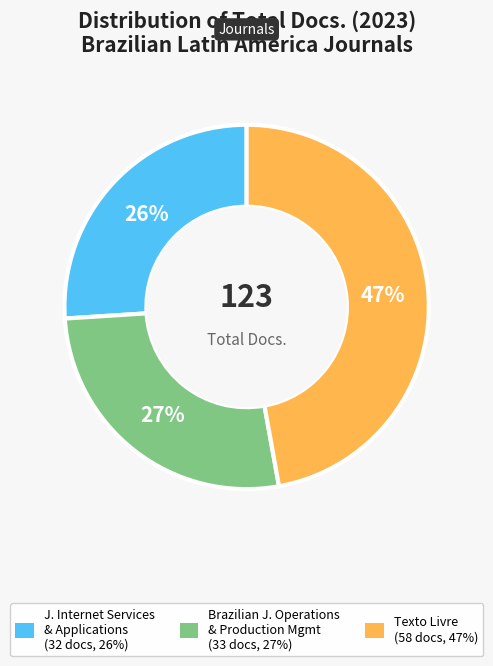

Does any single category account for the majority?

No